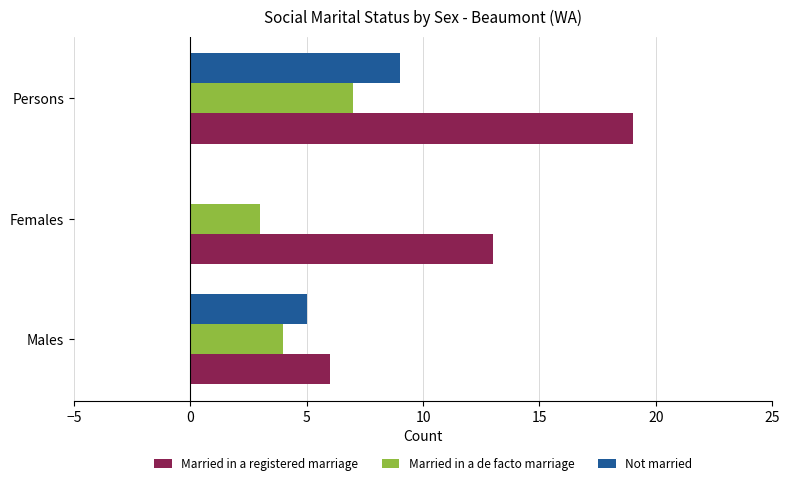

Which series has the largest total across all categories?

Married in a registered marriage